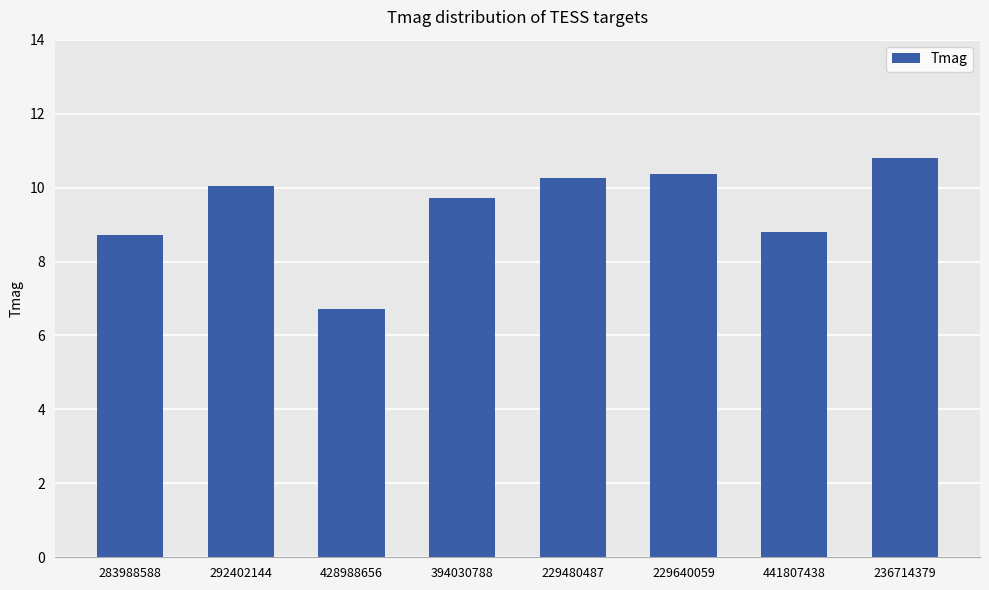

What is the sum of all values?

75.5